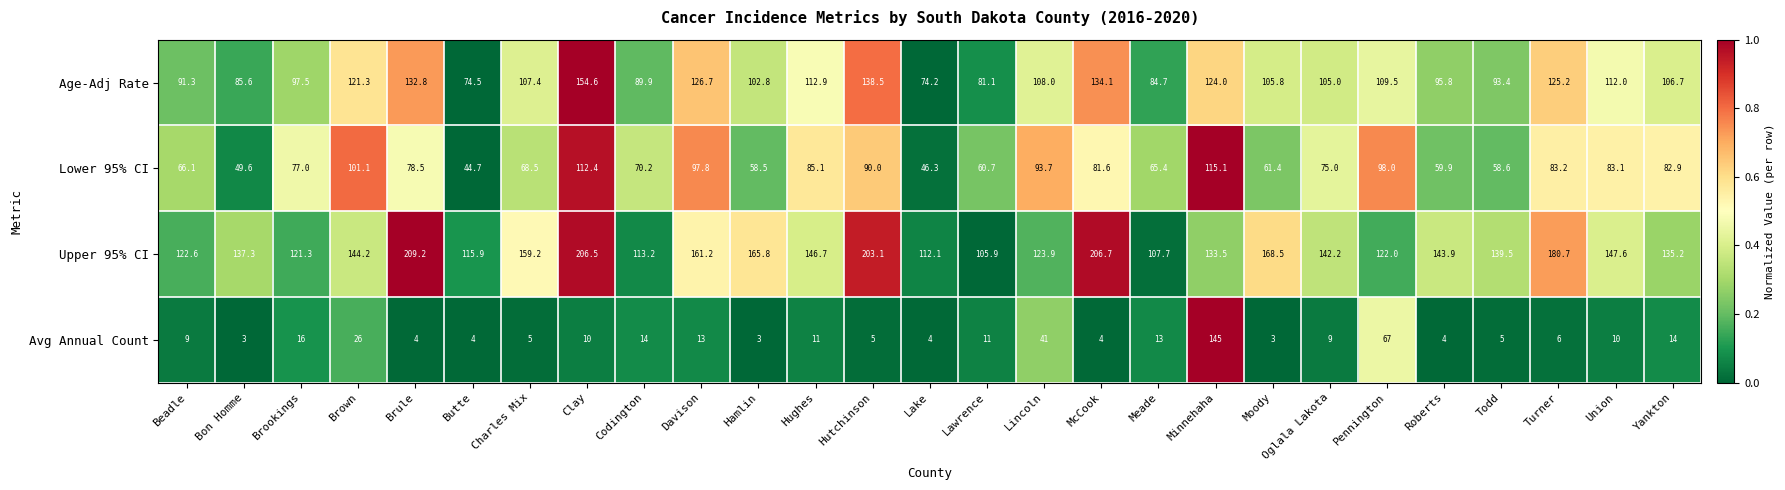

What is the difference between the maximum and minimum values in the Avg Annual Count series?

142.0